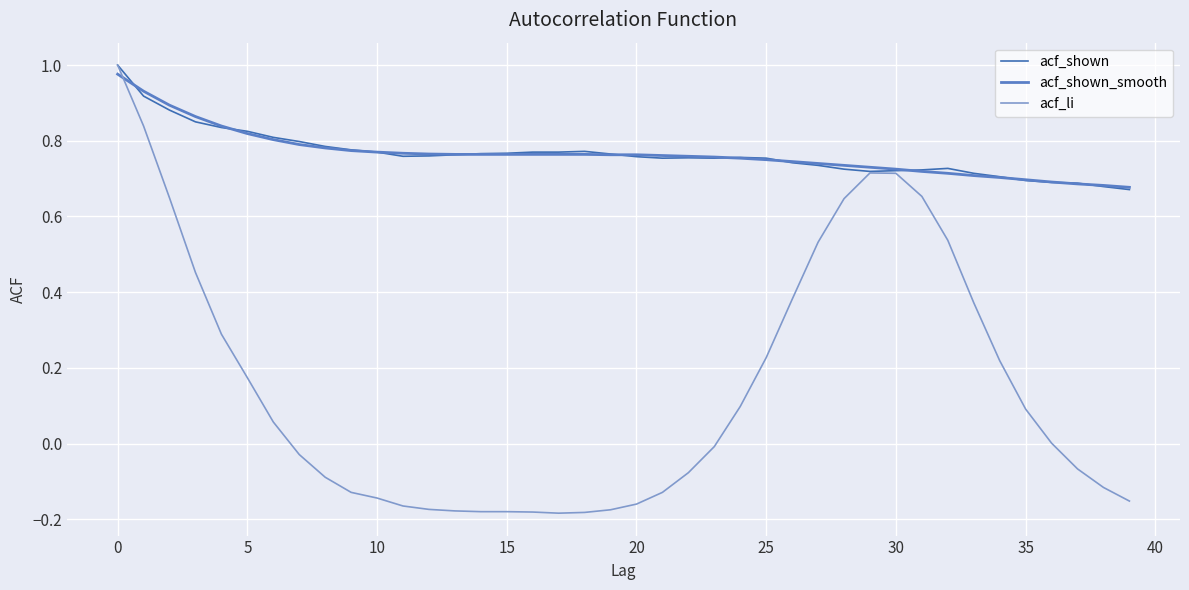

Where is acf_shown nearest to the value 0?

39